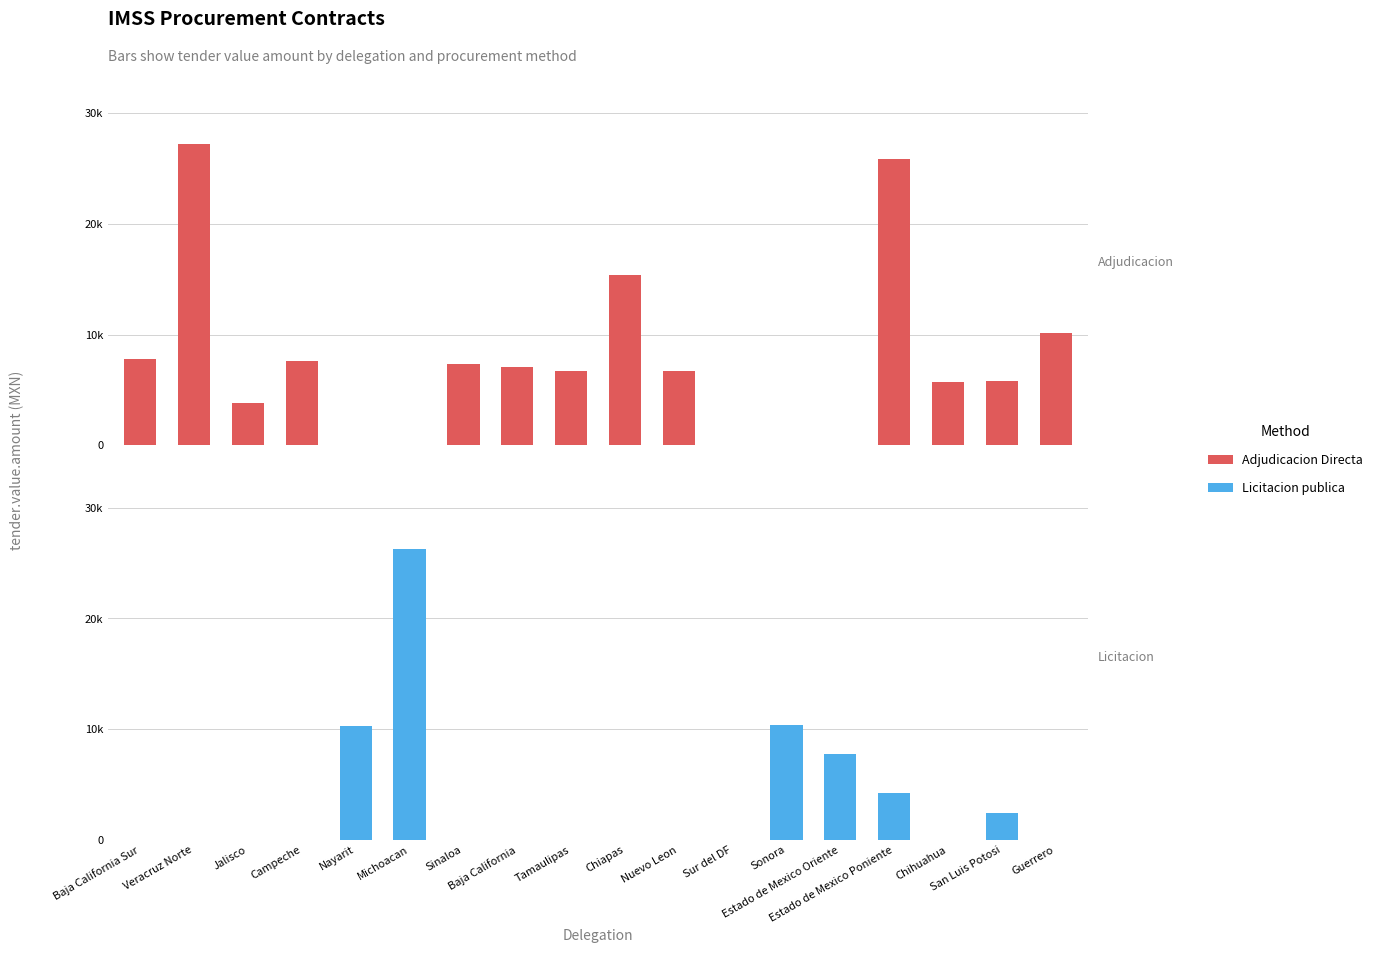

What position from the right is San Luis Potosi?

2